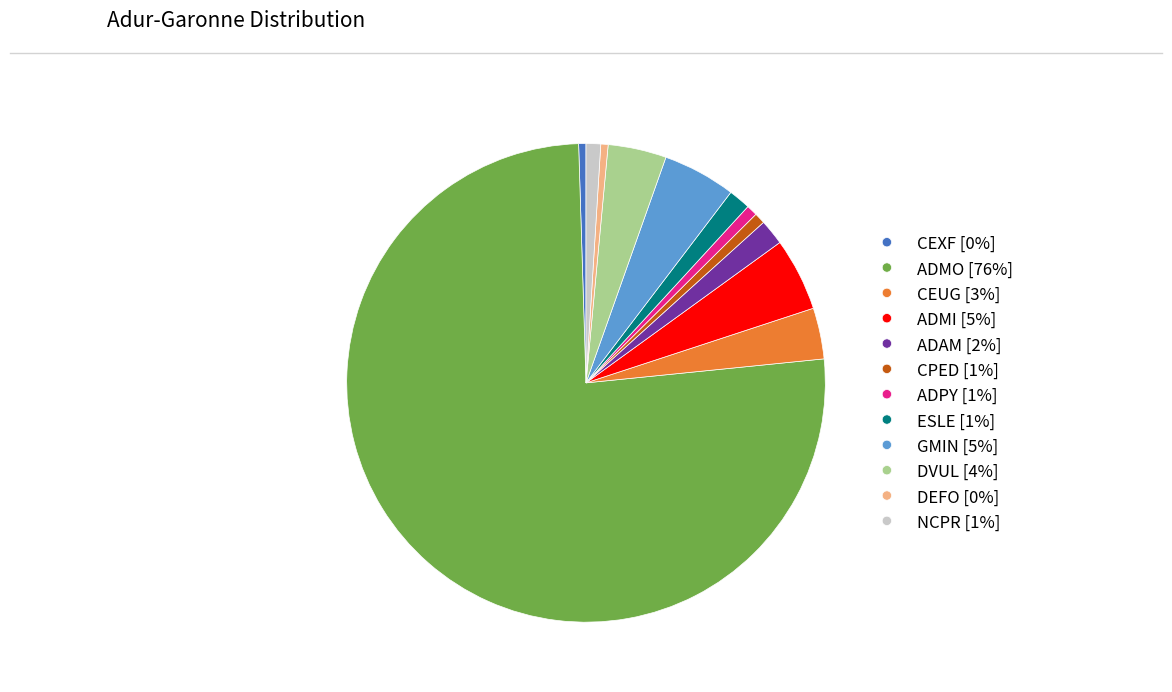

Count the number of slices in the pie.

12